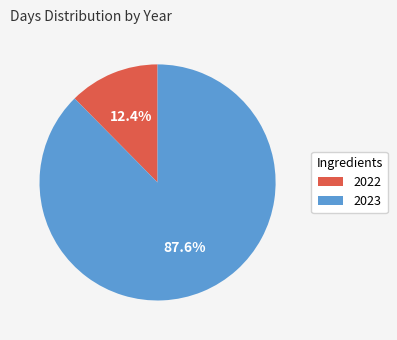

Is it true that 2023 is 88% of the pie?

True